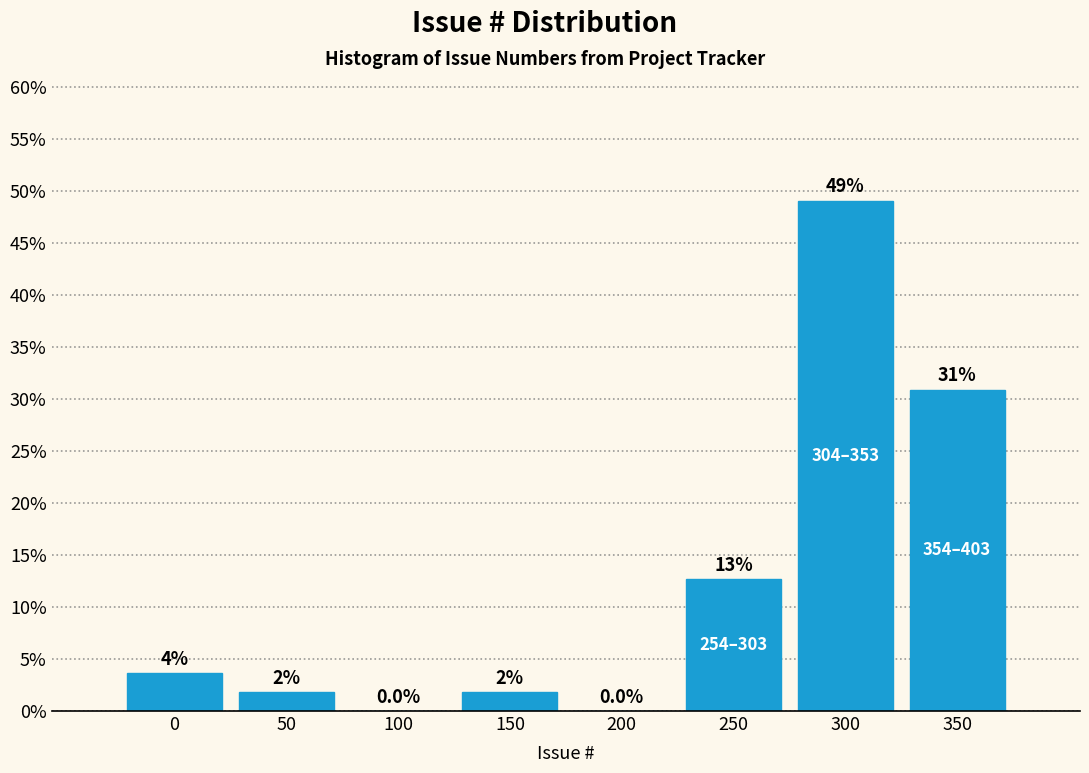

At which category does the chart reach its peak across all series?

300